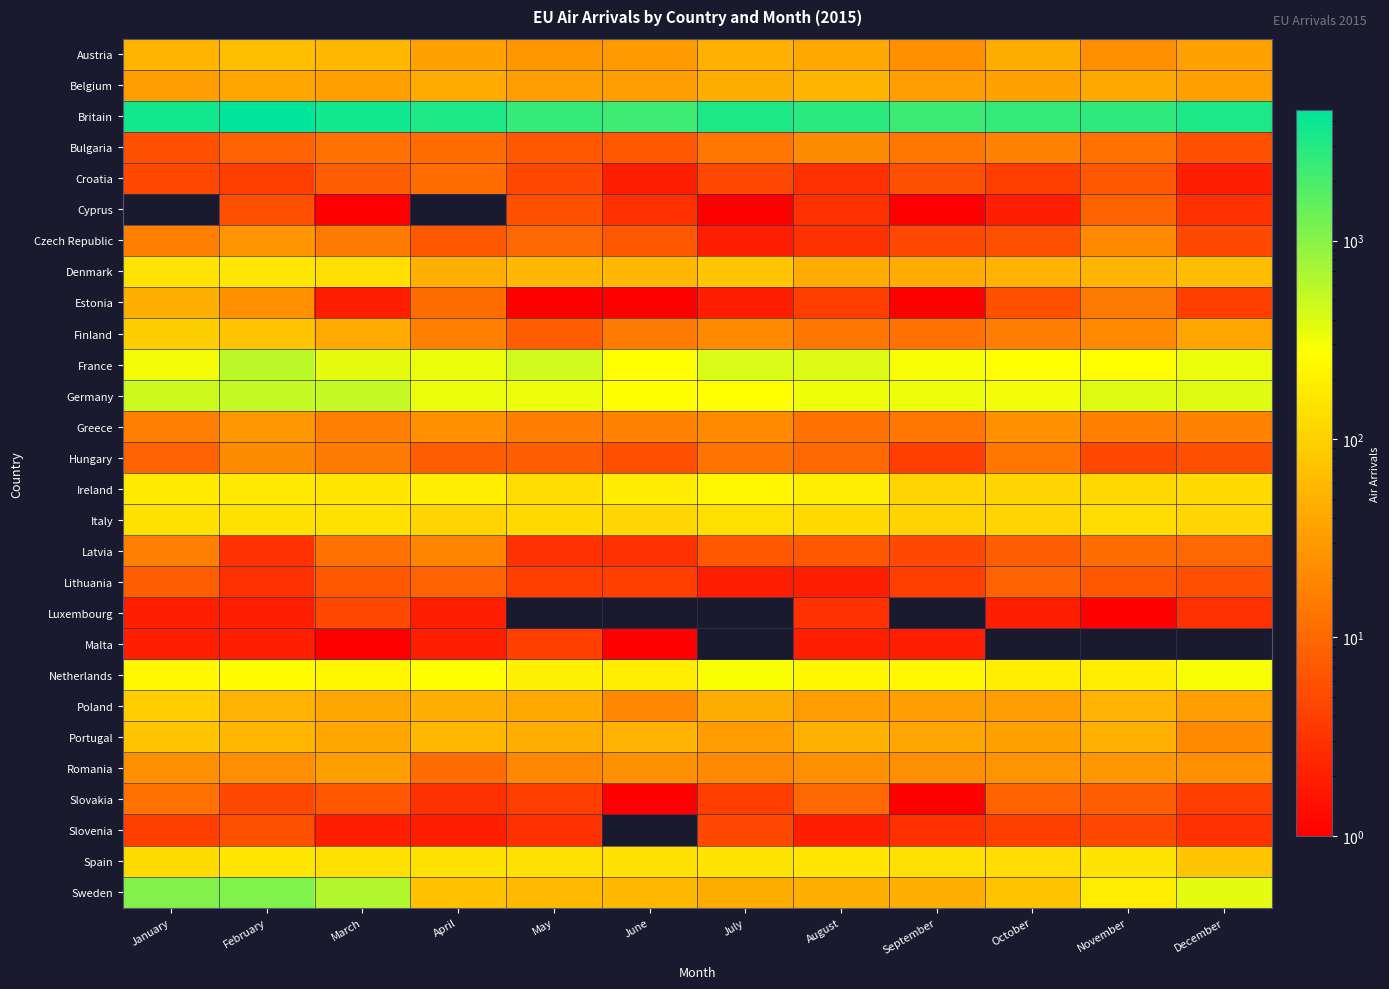

At which category is the sum across all series the highest?

February